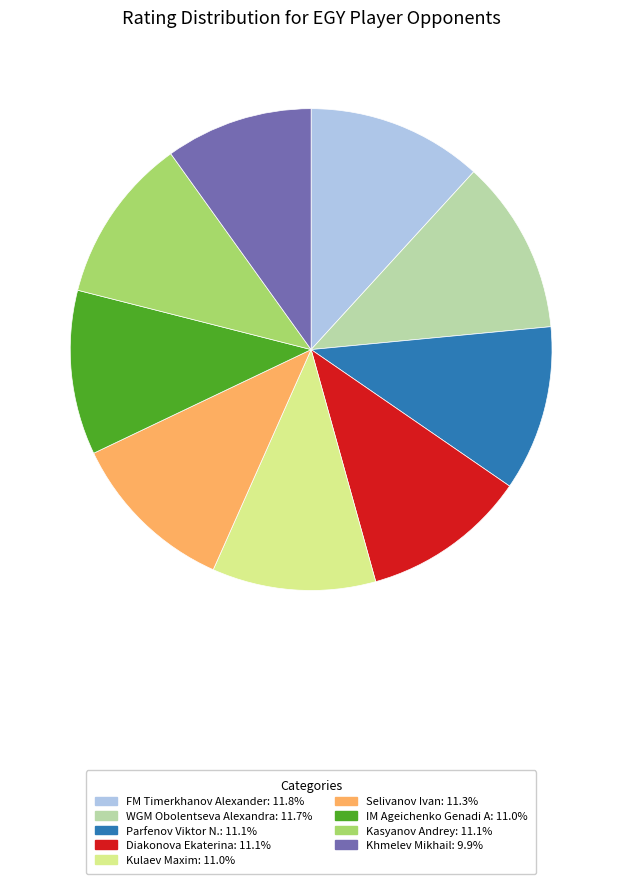

Does any single category account for the majority?

No